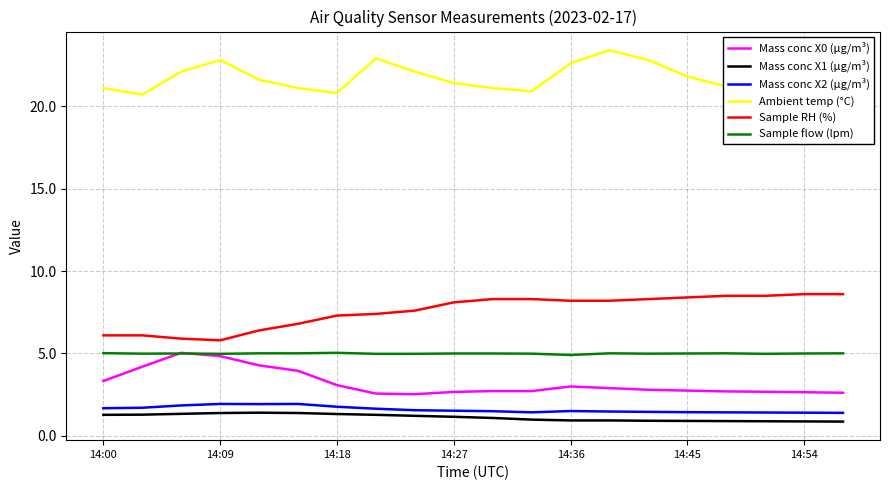

How many interior local valleys does the Mass conc X0 (μg/m³) series have?

1